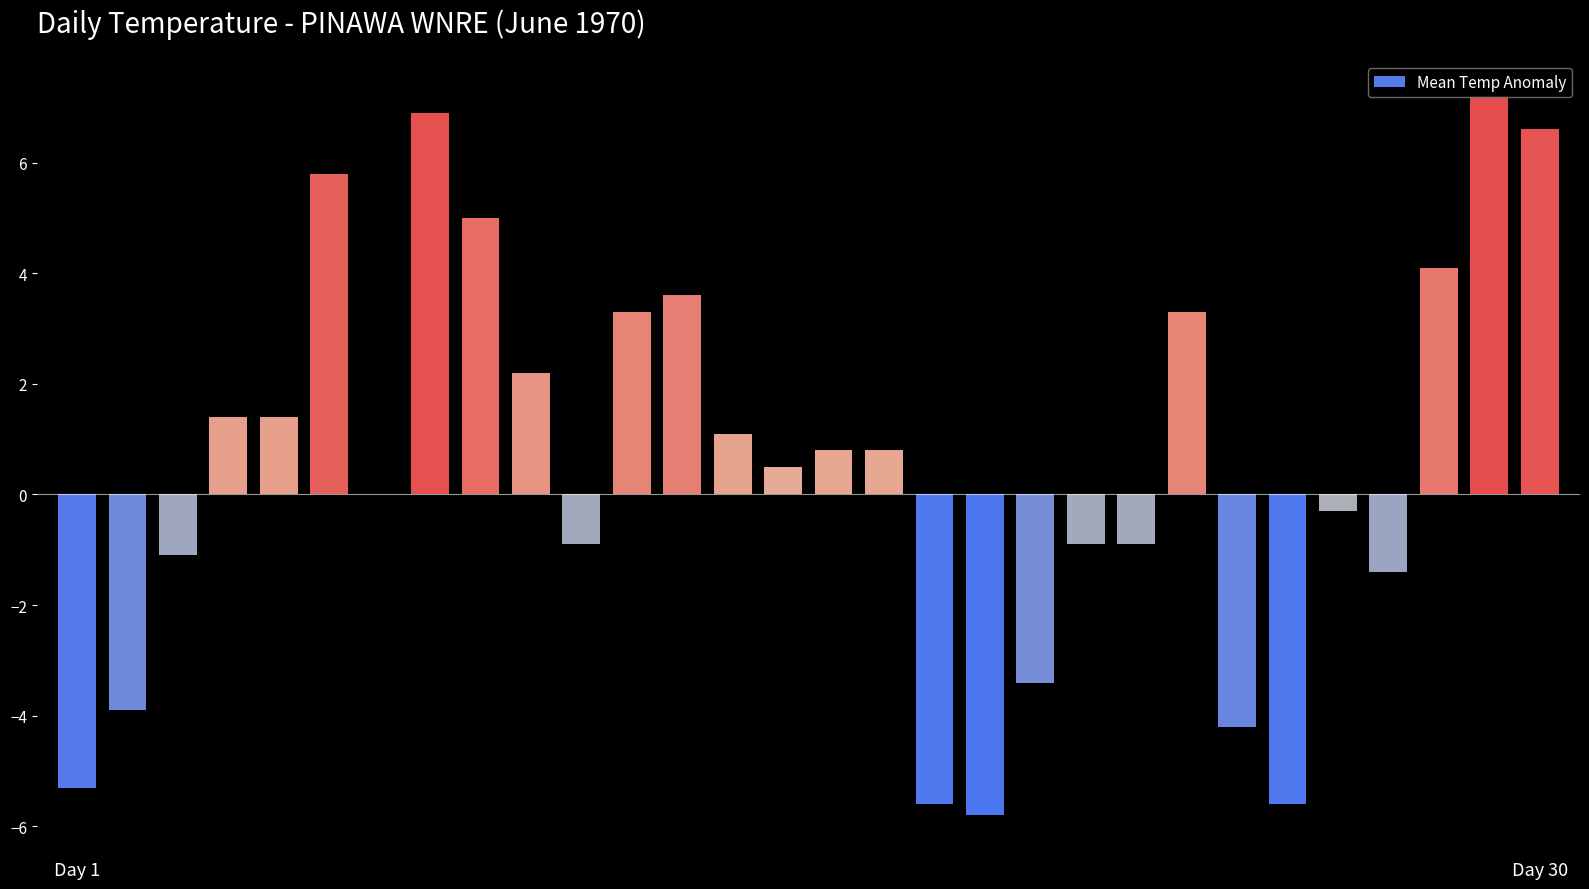

What is the greatest value displayed?

7.2